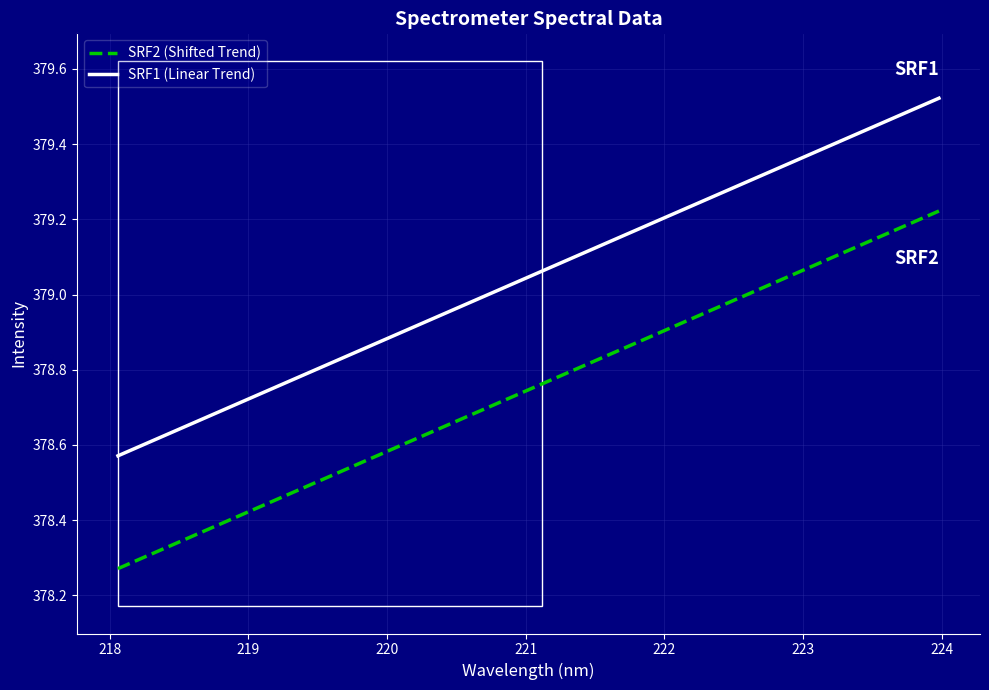

Does the chart have visible grid lines?

Yes